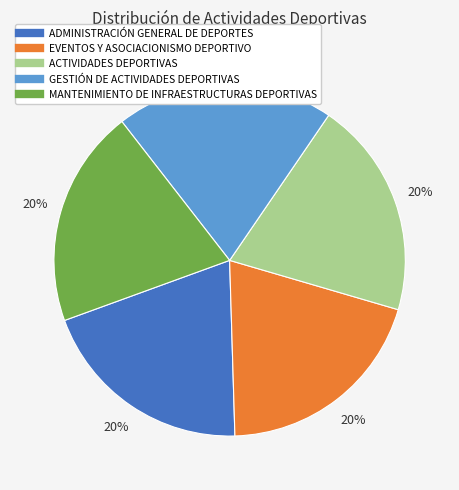

To the nearest percent, what is the combined percentage of EVENTOS Y ASOCIACIONISMO DEPORTIVO and ADMINISTRACIÓN GENERAL DE DEPORTES?

40%